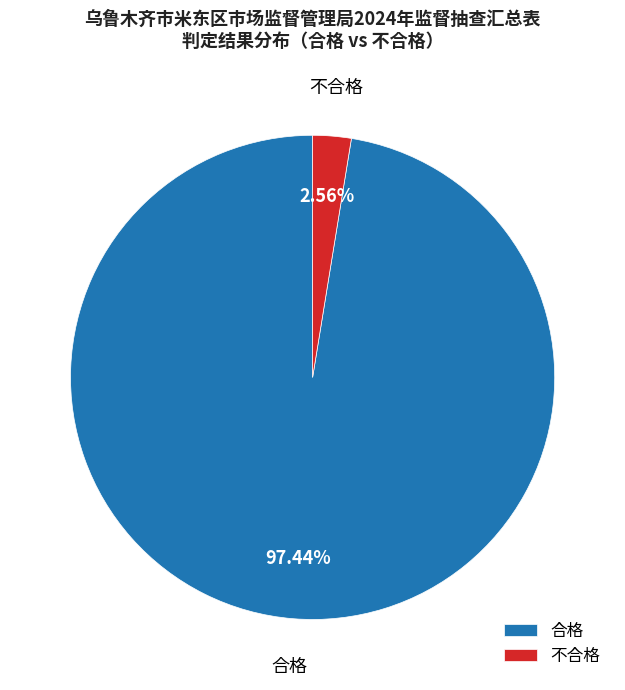

Rank the categories by value from lowest to highest.

不合格, 合格